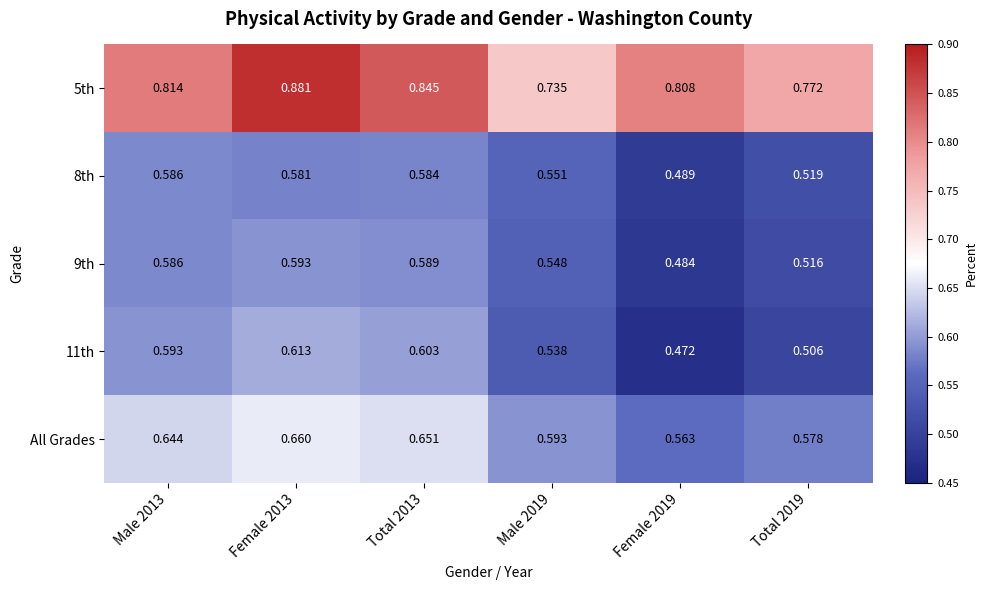

At how many categories does at least one series exceed 0?

6